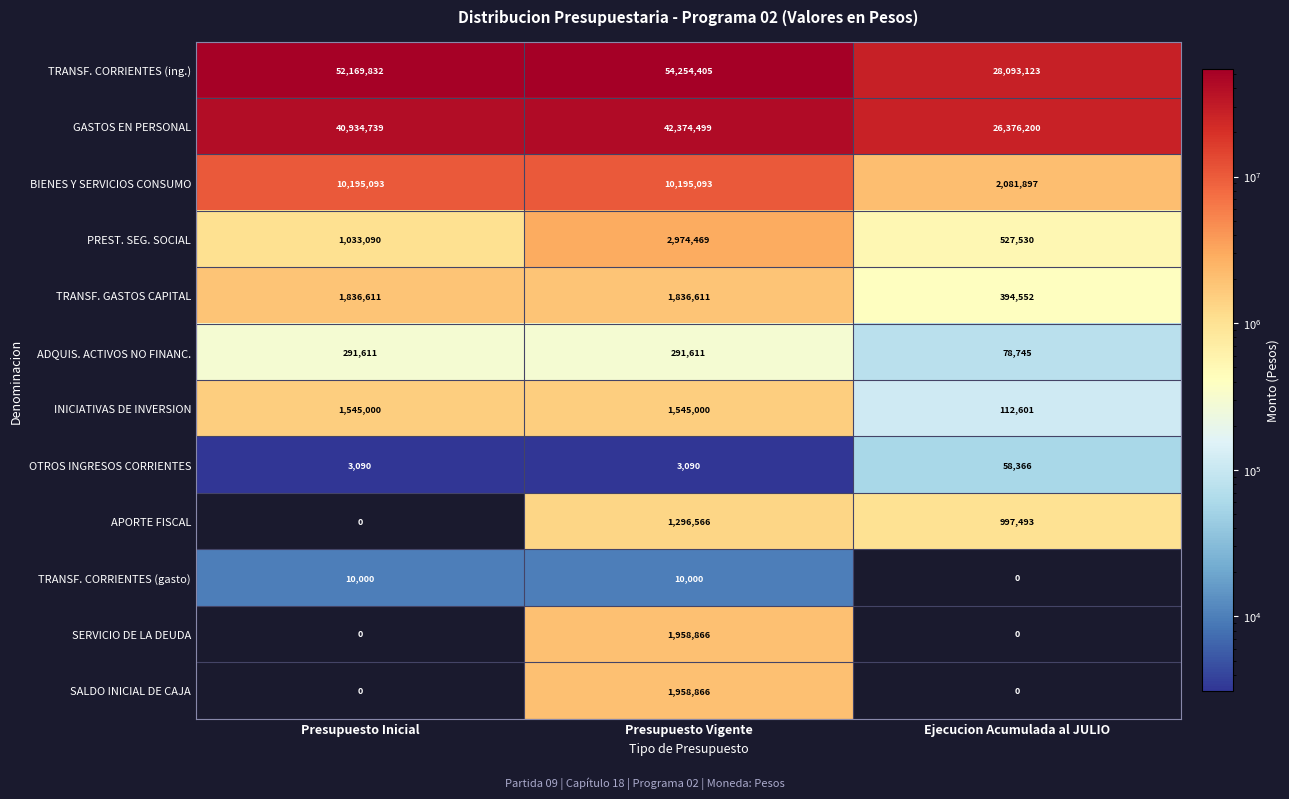

List the labels in order of TRANSF. CORRIENTES (ing.) value, smallest first.

Ejecucion Acumulada al JULIO, Presupuesto Inicial, Presupuesto Vigente